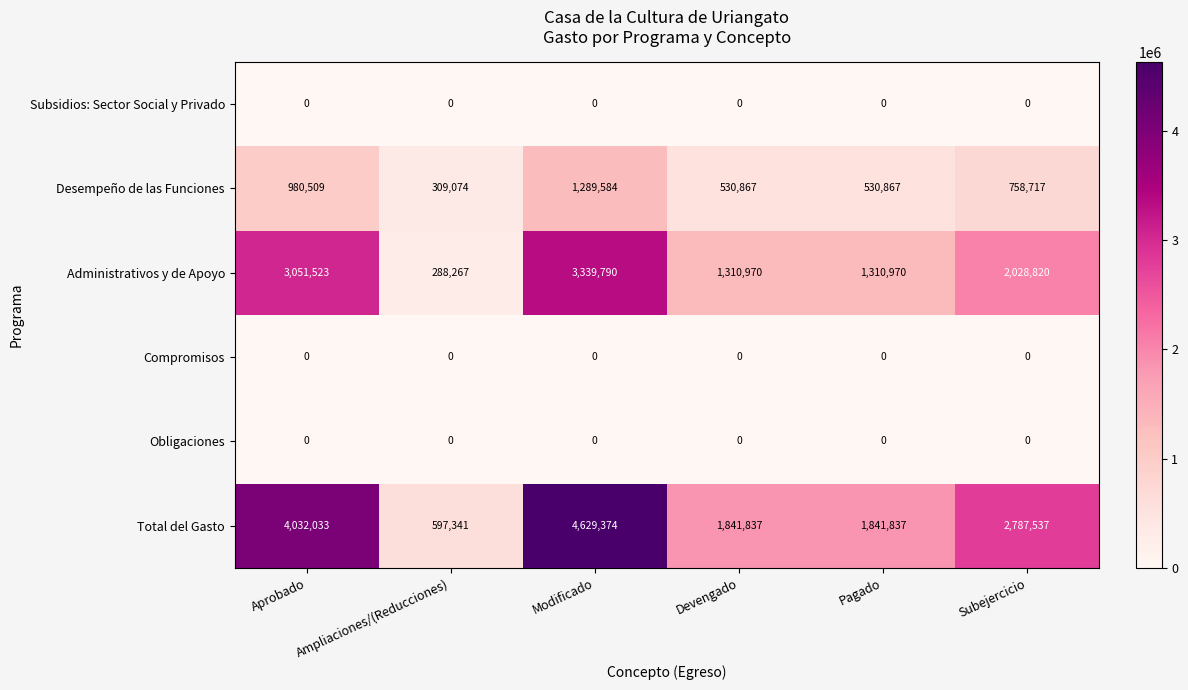

Count the number of data series in this chart.

6